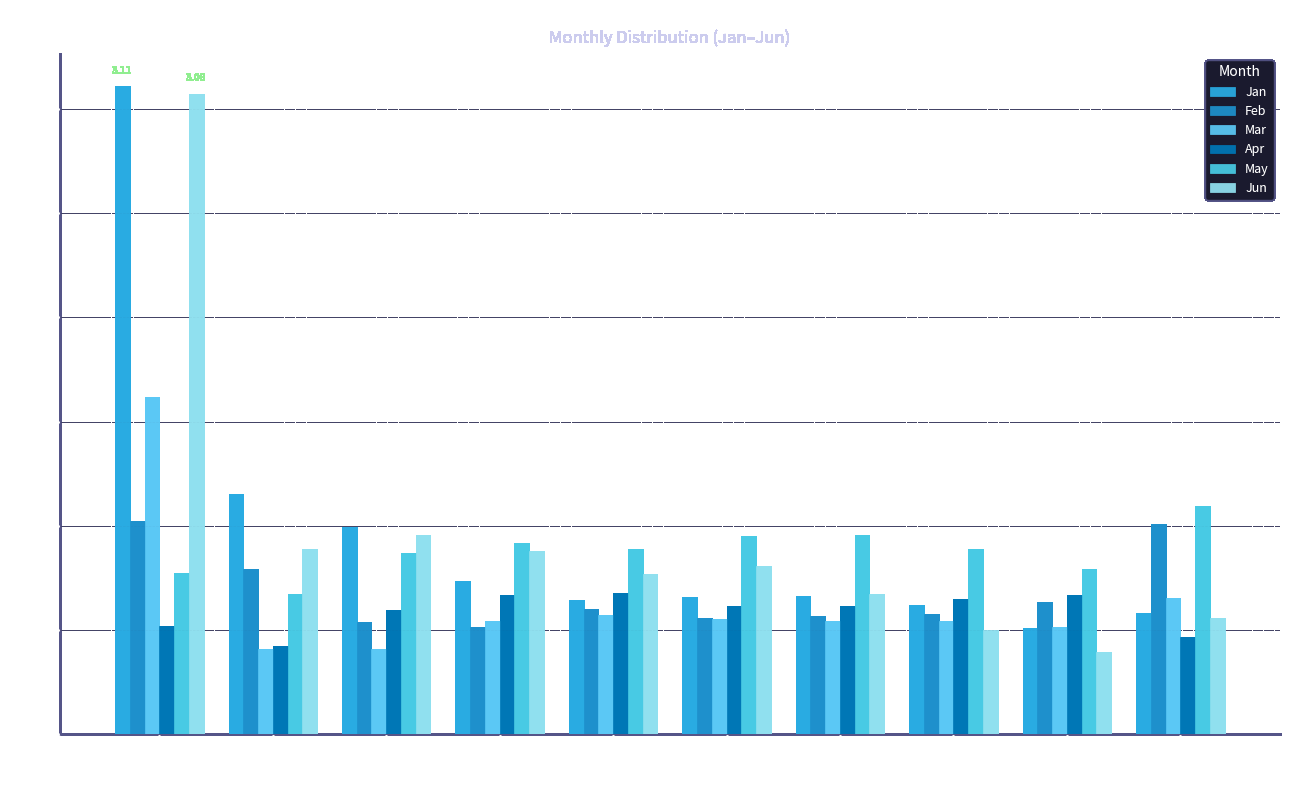

Where is Mar nearest to the value 1?

pct95